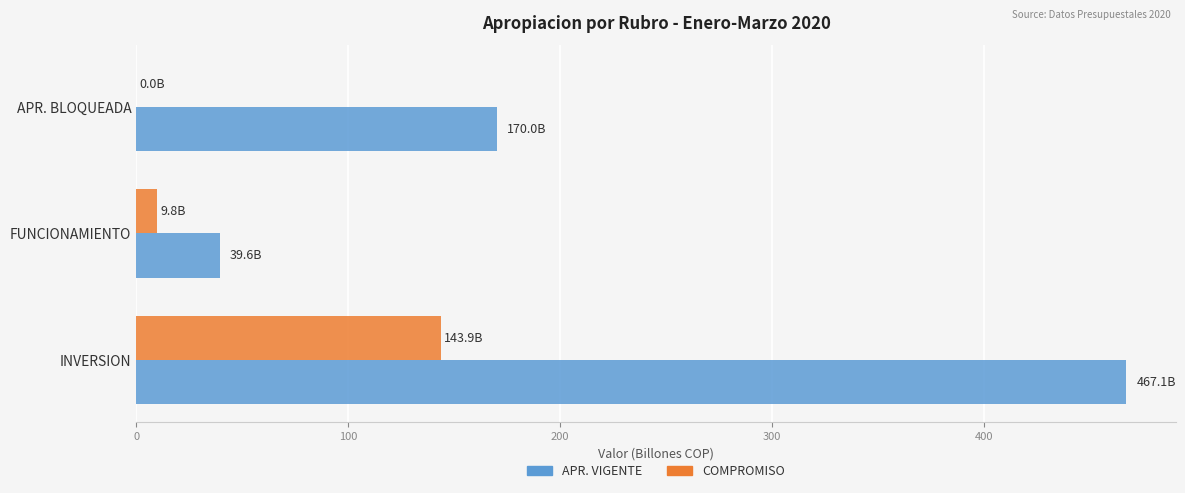

What is the sum of the COMPROMISO values at APR. BLOQUEADA and INVERSION?

143.9